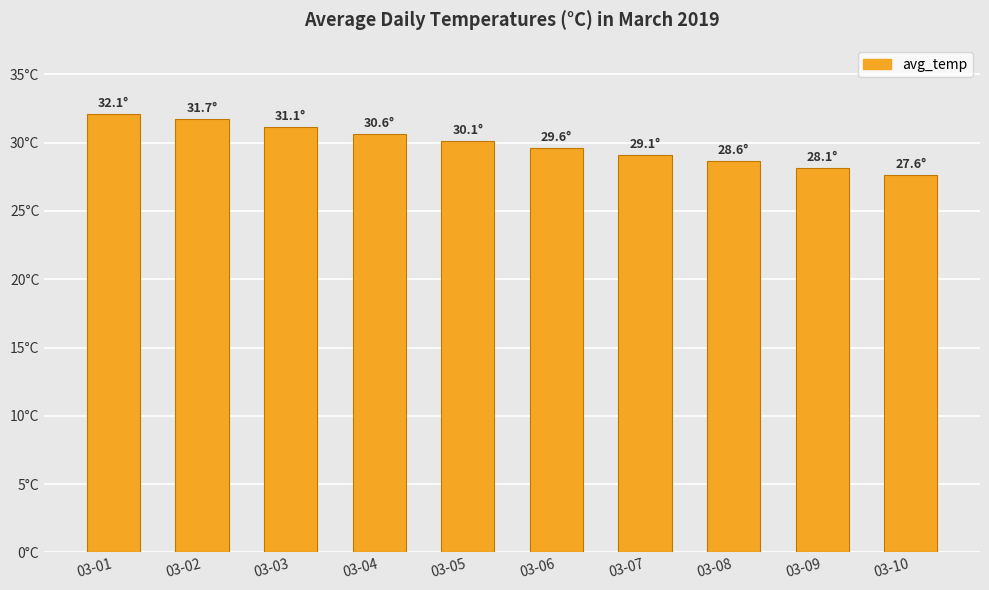

Are the bars grouped side by side (vs. stacked)?

No